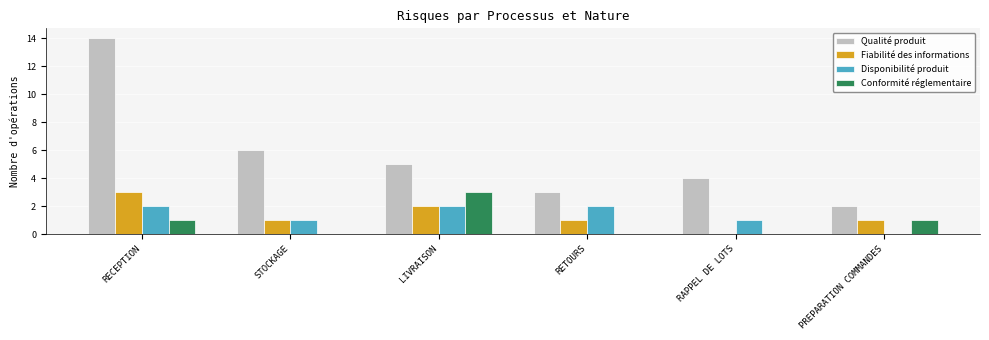

How many groups of bars are there?

6